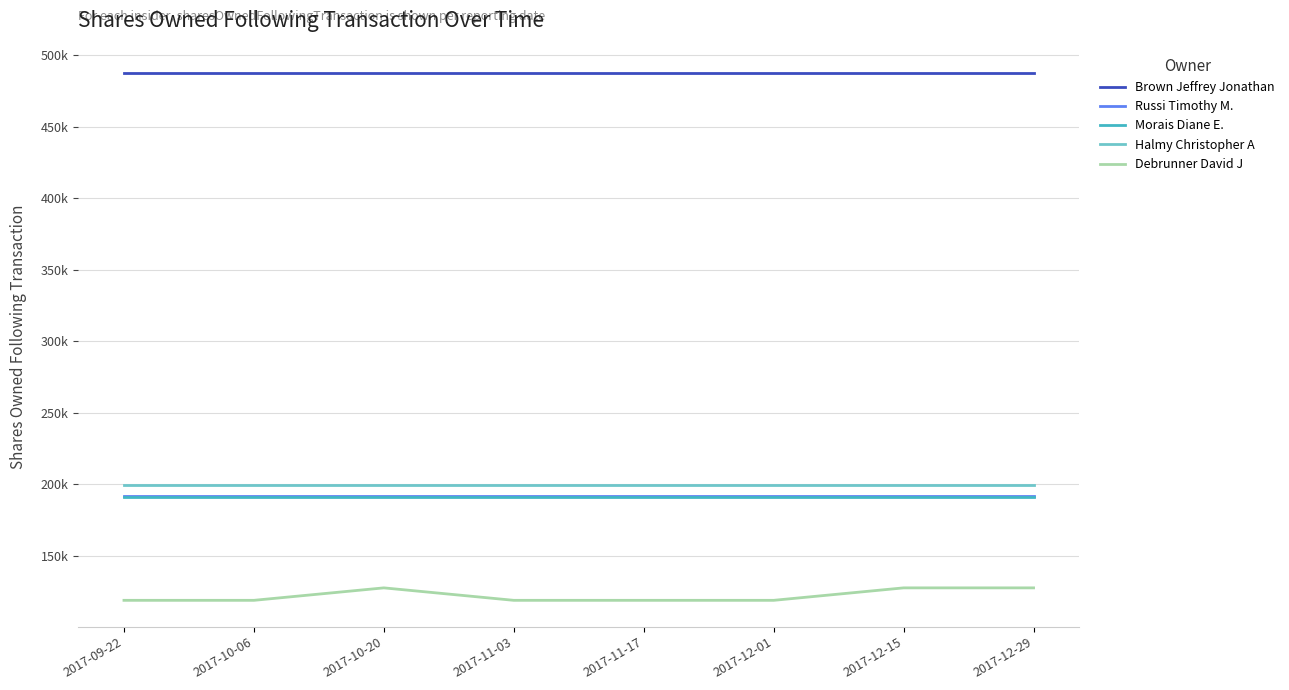

Reading left to right, transcribe all the data shown in this chart.

Brown Jeffrey Jonathan: 2017-09-22=487.7	2017-10-06=487.7	2017-10-20=487.7	2017-11-03=487.7	2017-11-17=487.7	2017-12-01=487.7	2017-12-15=487.7	2017-12-29=487.7
Russi Timothy M.: 2017-09-22=191.8	2017-10-06=191.8	2017-10-20=191.8	2017-11-03=191.8	2017-11-17=191.8	2017-12-01=191.8	2017-12-15=191.8	2017-12-29=191.8
Morais Diane E.: 2017-09-22=191.1	2017-10-06=191.1	2017-10-20=191.1	2017-11-03=191.1	2017-11-17=191.1	2017-12-01=191.1	2017-12-15=191.1	2017-12-29=191.1
Halmy Christopher A: 2017-09-22=199.9	2017-10-06=199.9	2017-10-20=199.9	2017-11-03=199.9	2017-11-17=199.9	2017-12-01=199.9	2017-12-15=199.9	2017-12-29=199.9
Debrunner David J: 2017-09-22=119.0	2017-10-06=119.0	2017-10-20=127.7	2017-11-03=119.0	2017-11-17=119.0	2017-12-01=119.0	2017-12-15=127.7	2017-12-29=127.7